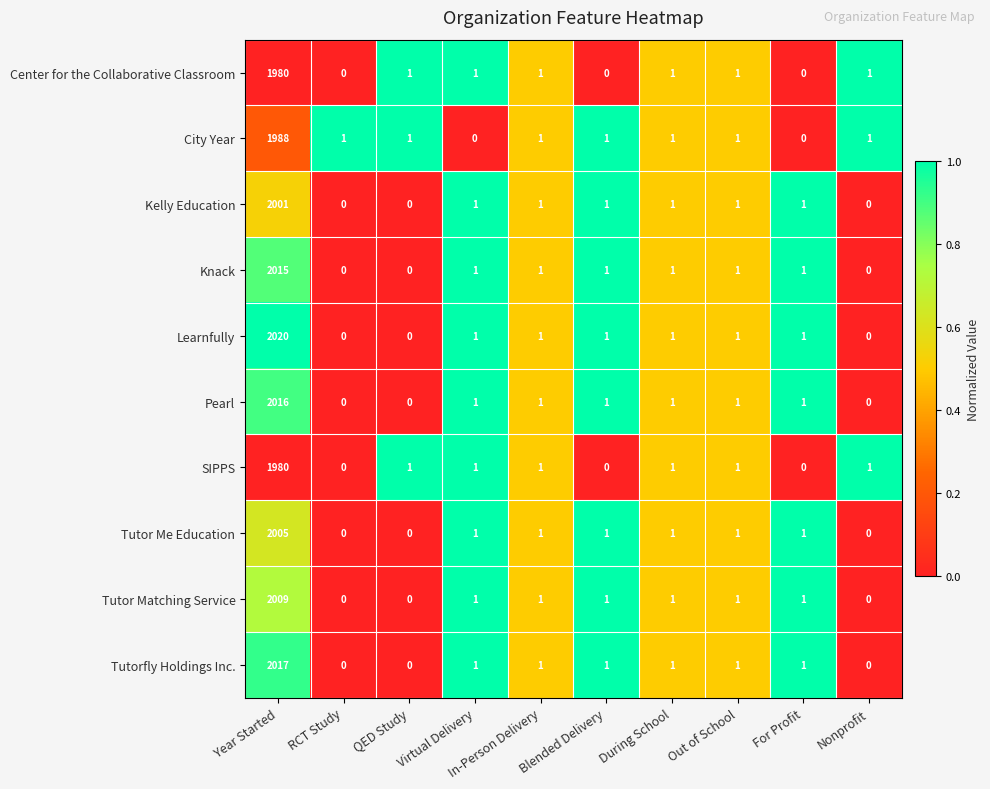

What is the total value across all series at For Profit?

7